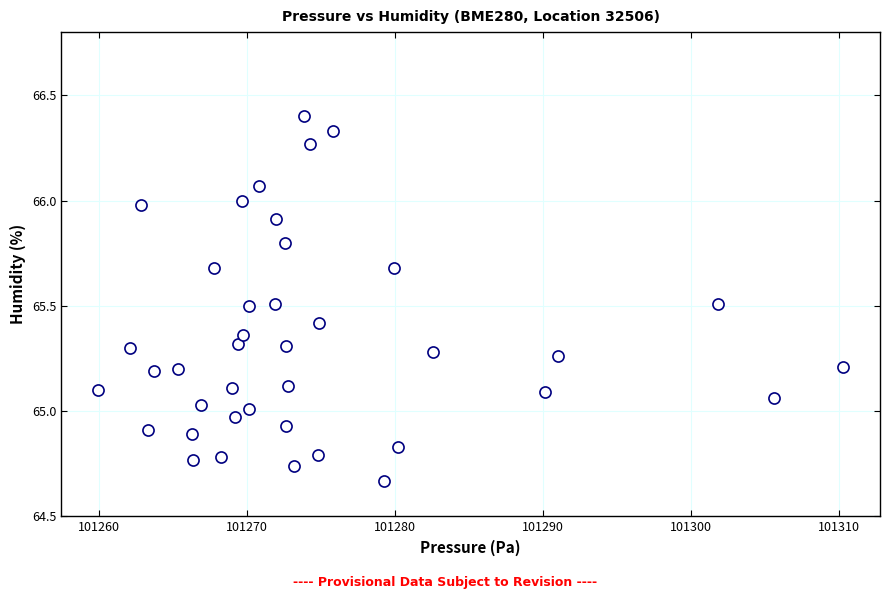

What is the range of Y values (max minus min)?

1.7